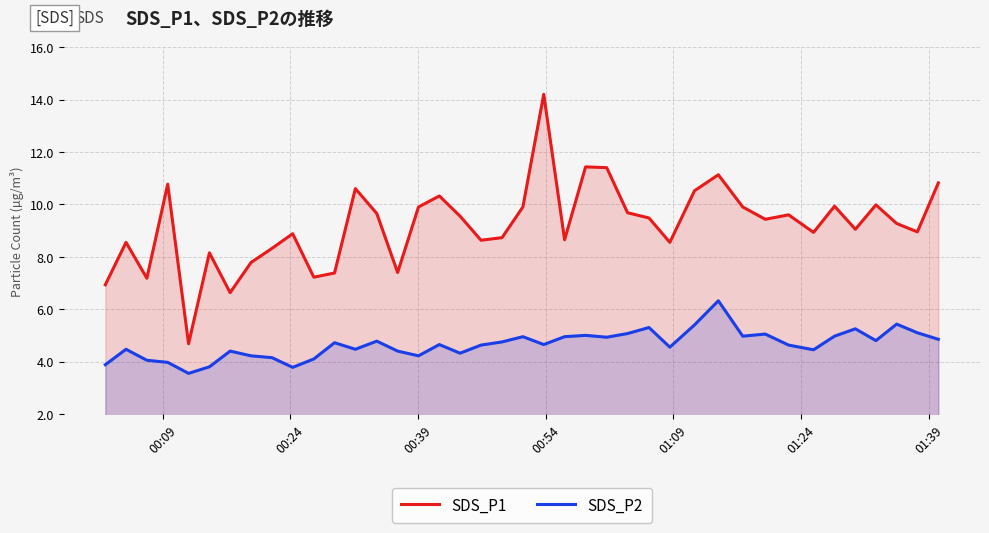

Which series has the largest total across all categories?

SDS_P1